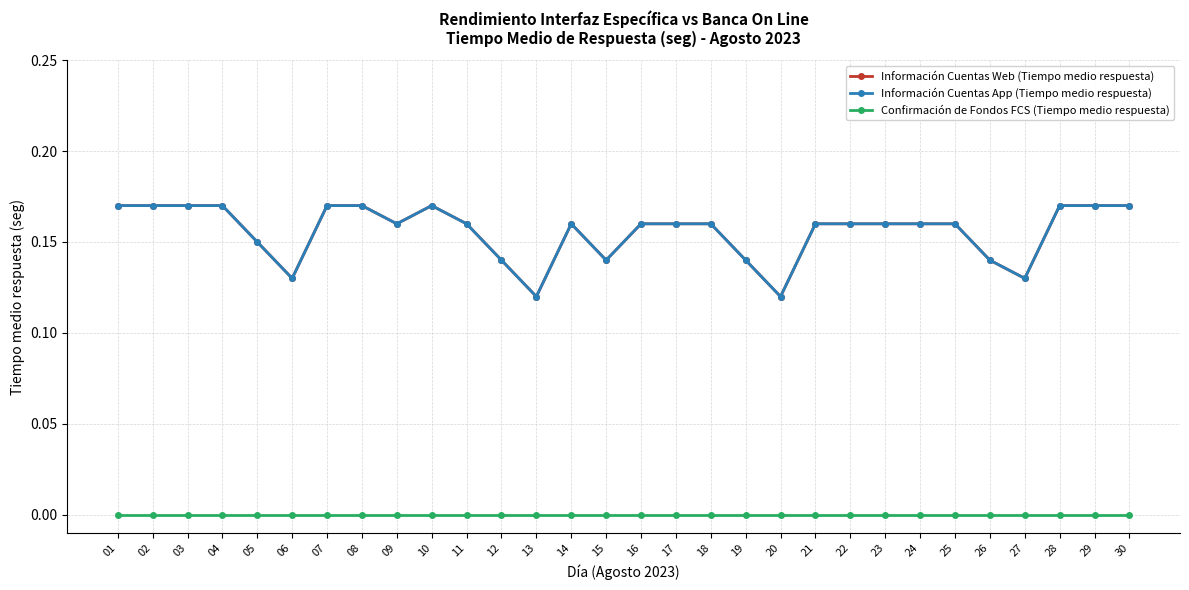

Is this an area chart (filled region under the line)?

No